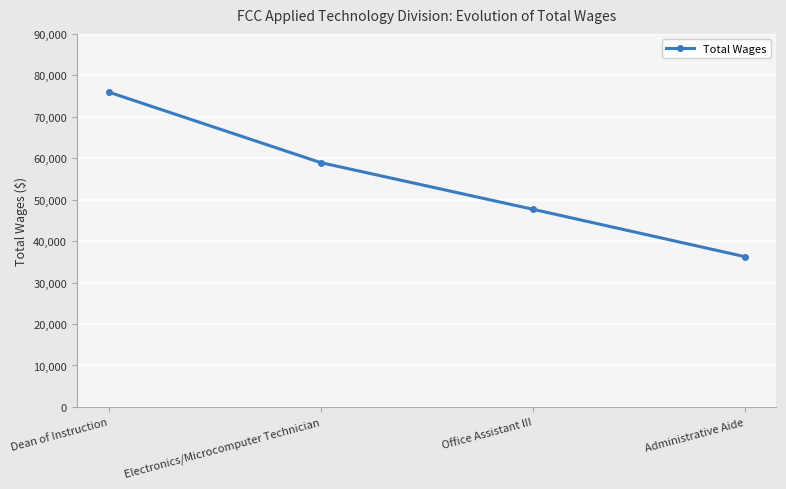

Which category has the highest value across all series?

Dean of Instruction